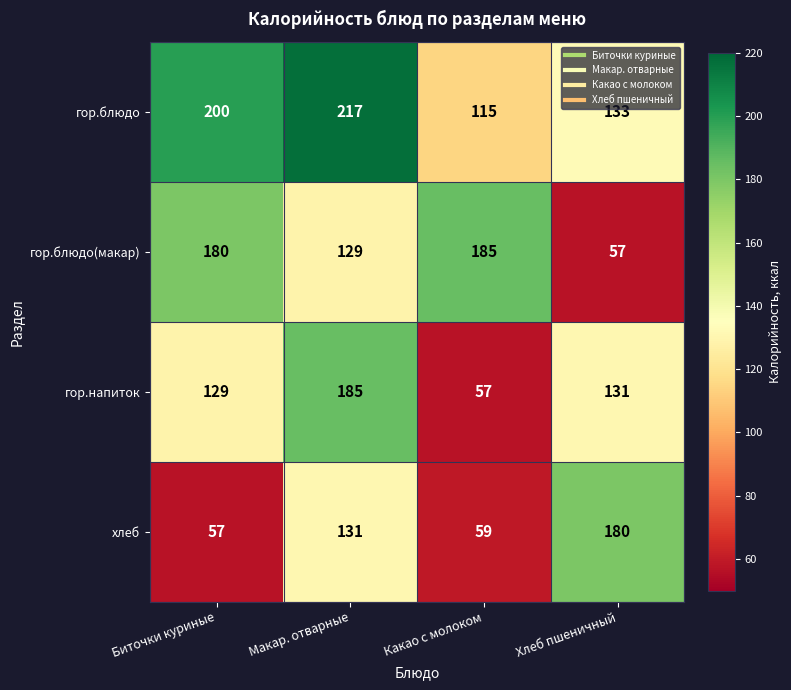

What is the sum of all гор.напиток values?

502